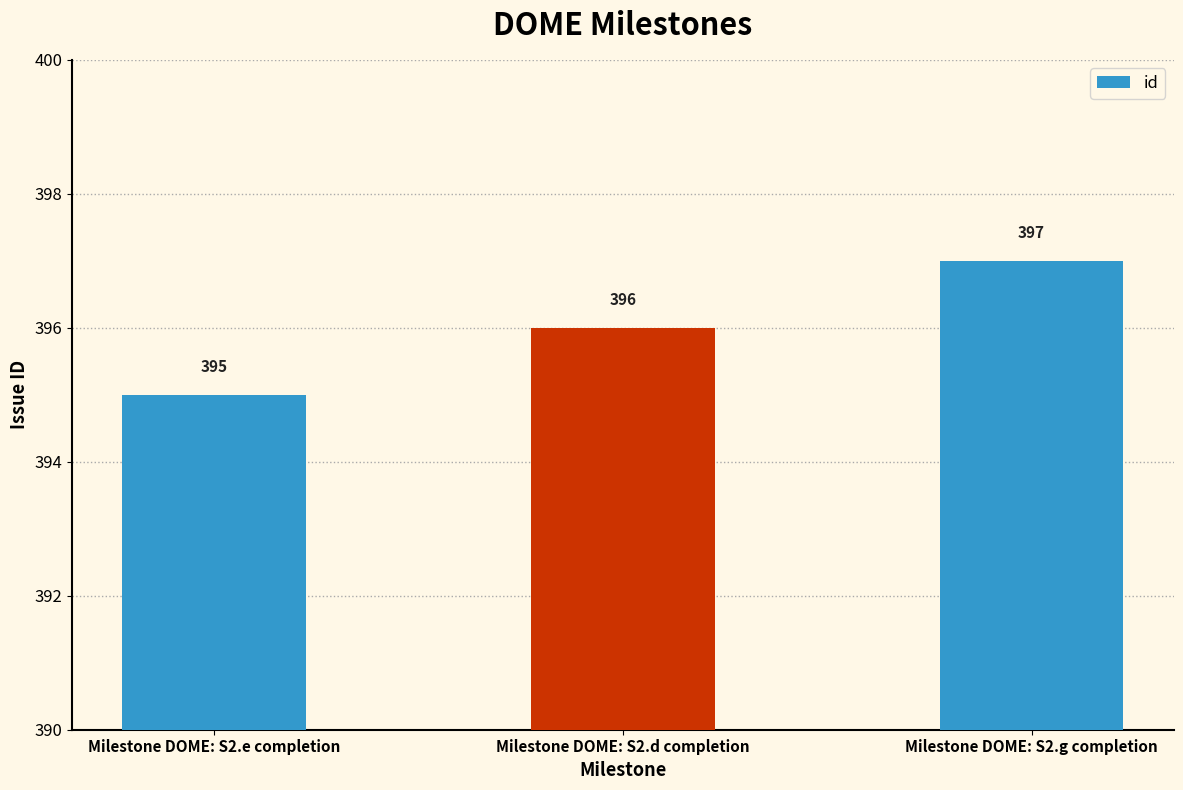

How many distinct data groups are displayed?

1